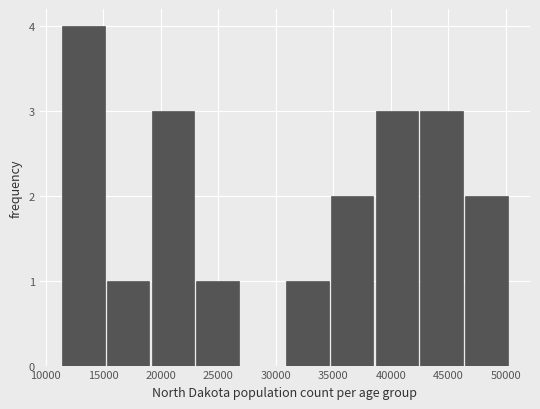

What is the height of the bar covering 34500 to 38500 on the x-axis? Neither the bar edges nor the heights are printed on the chart, so give them approximately, as read against the axes.

2